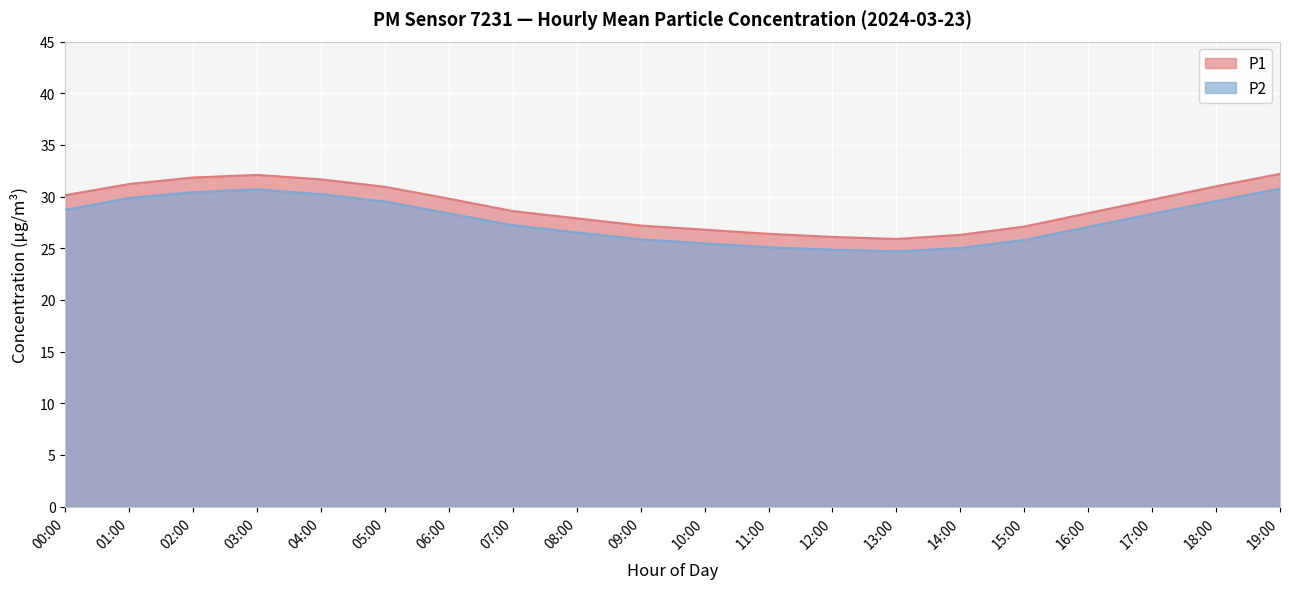

Does the chart display data point markers on the line(s)?

No